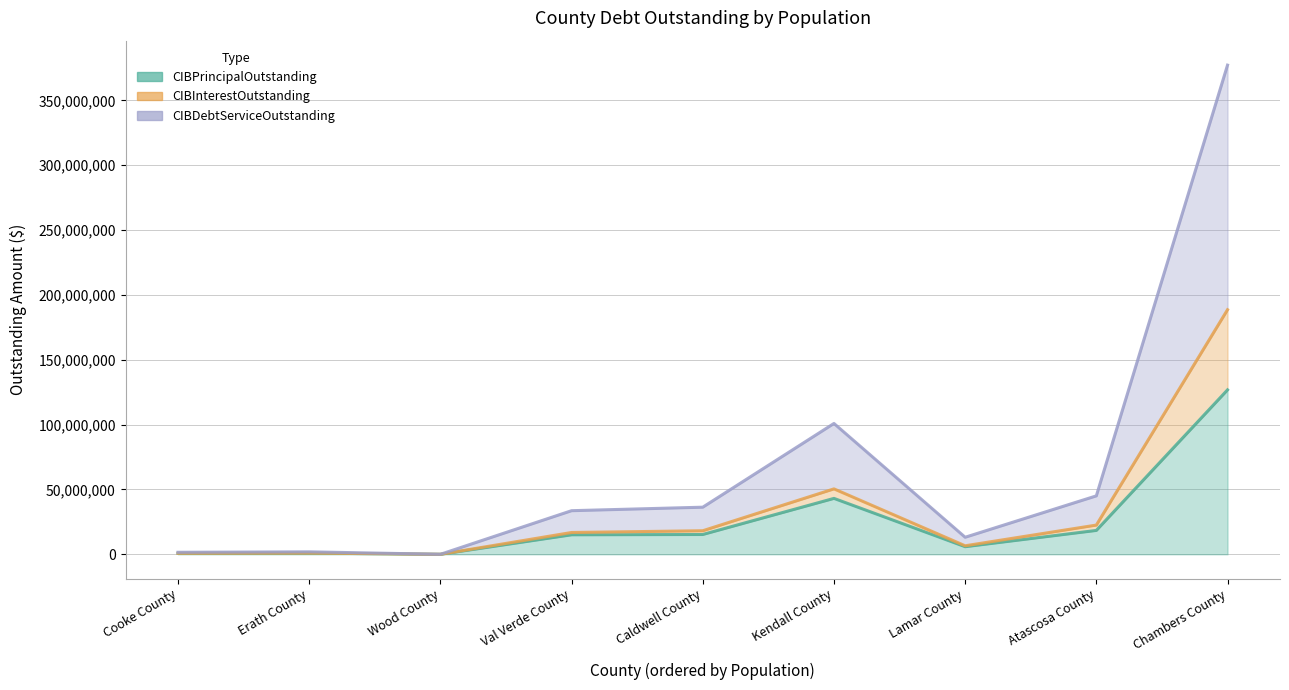

Rank the series at Val Verde County from highest to lowest value.

CIBDebtServiceOutstanding, CIBInterestOutstanding, CIBPrincipalOutstanding